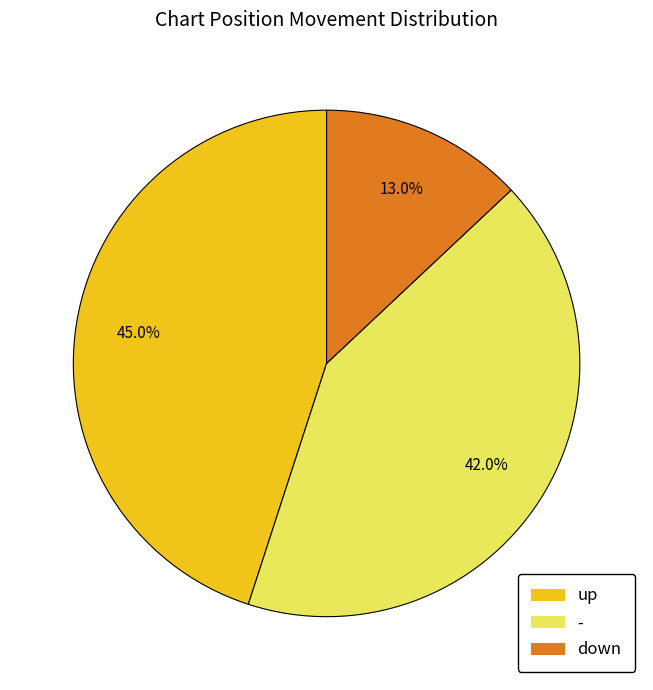

How many slices are in this pie chart?

3